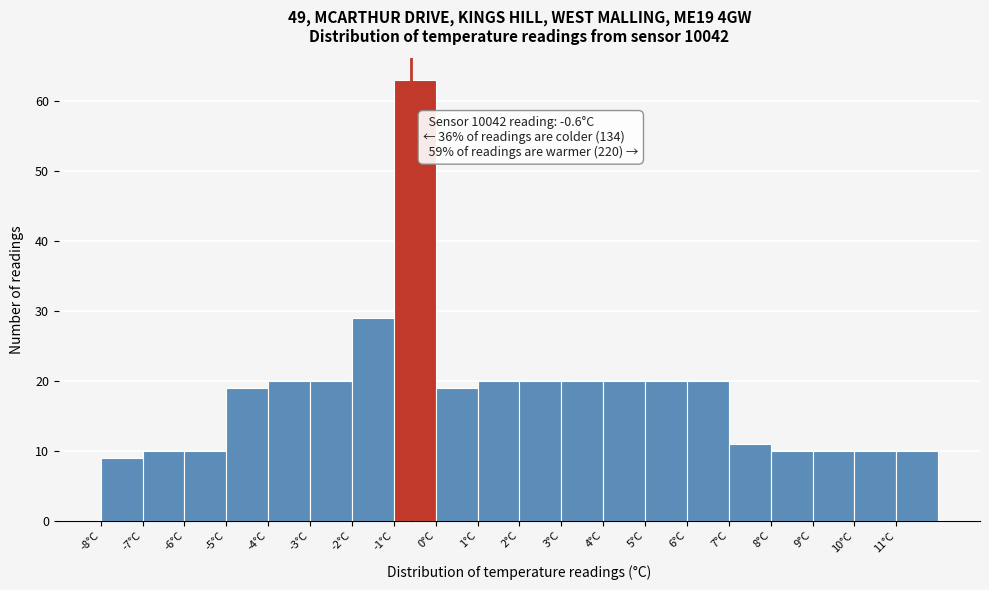

Which range on the x-axis has the tallest bar?

-1 to 0